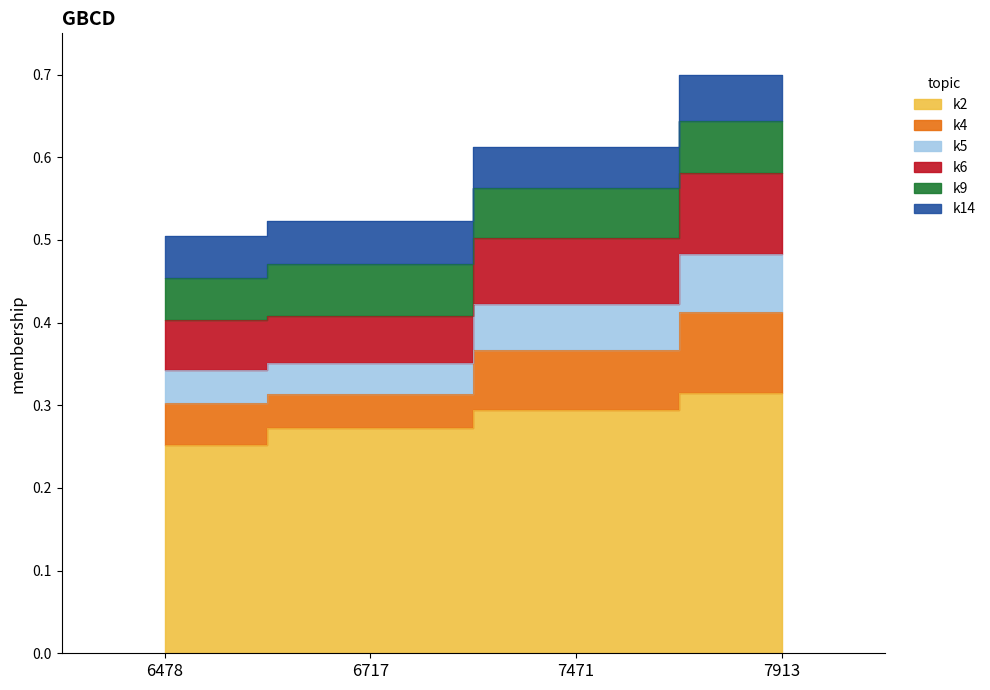

What is the value of the 2nd point from the left?

0.5